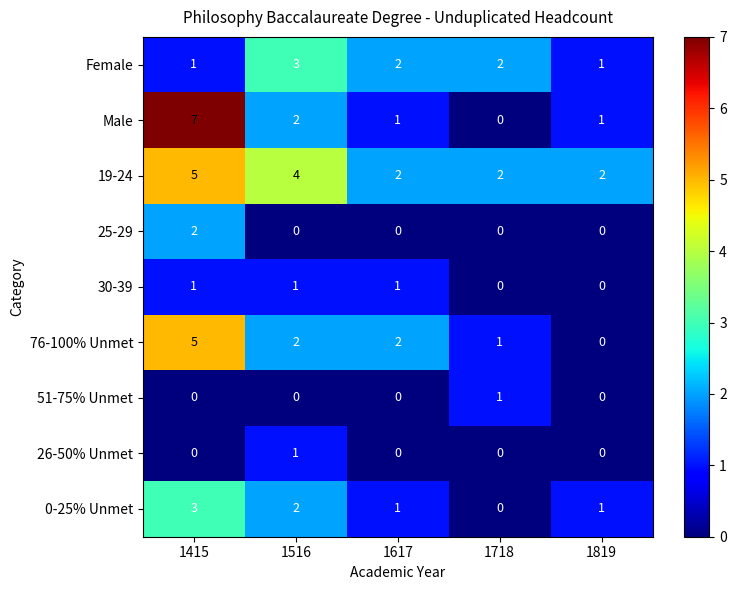

Count the 51-75% Unmet values in the range 0 to 1.

5